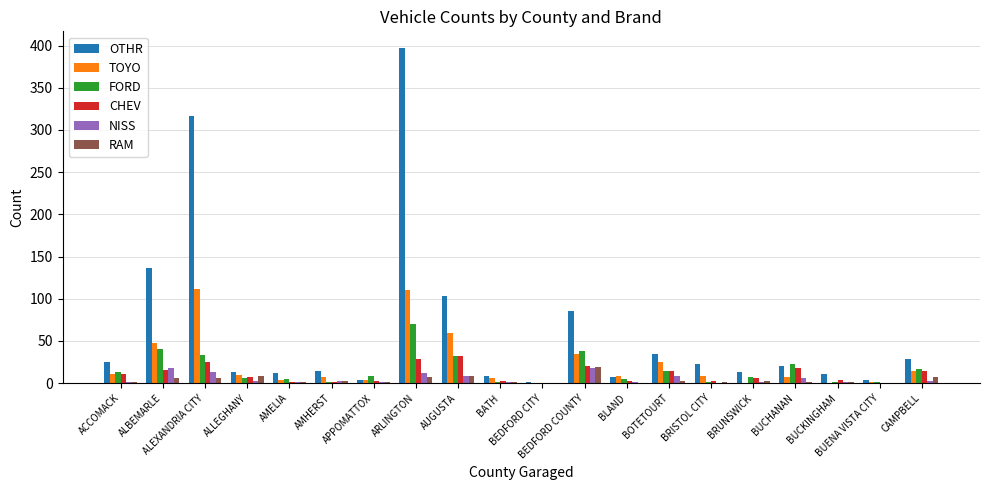

At which category is the sum across all series the highest?

ARLINGTON